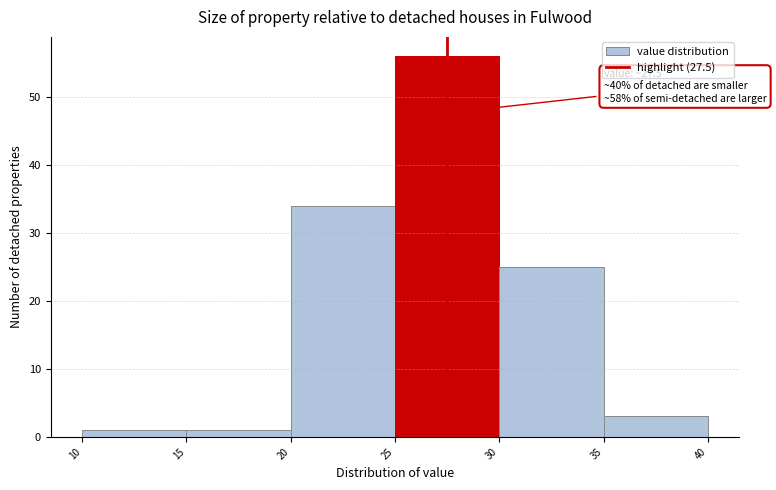

Over which range of the x-axis is the bar tallest?

25 to 30